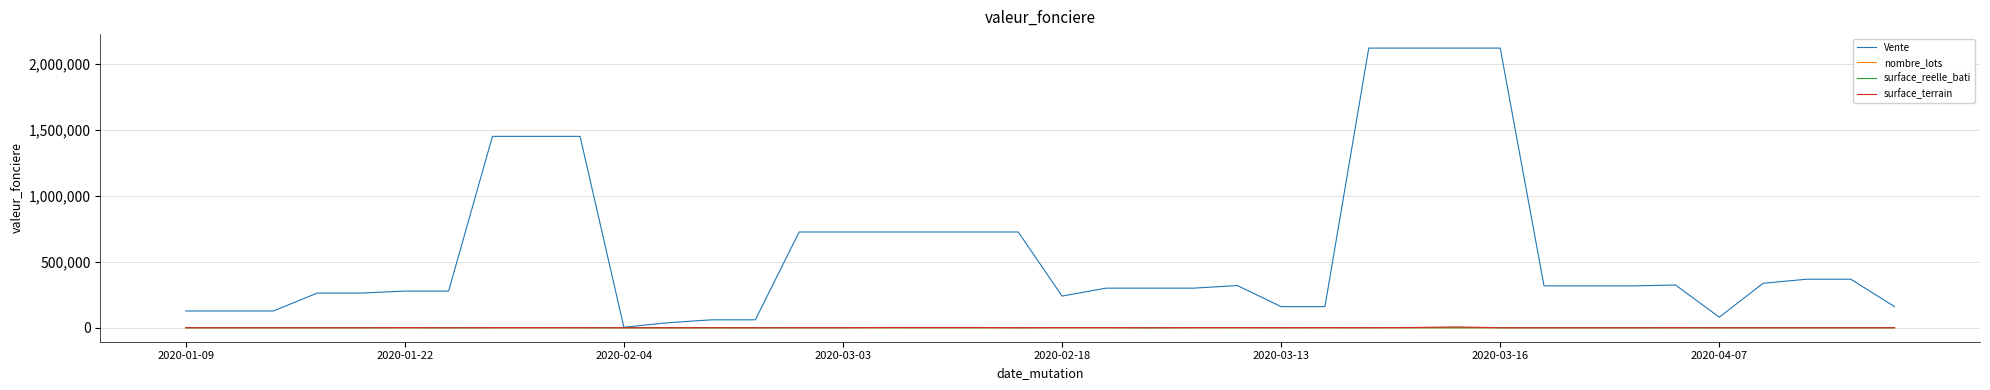

Which series has the largest total across all categories?

Vente